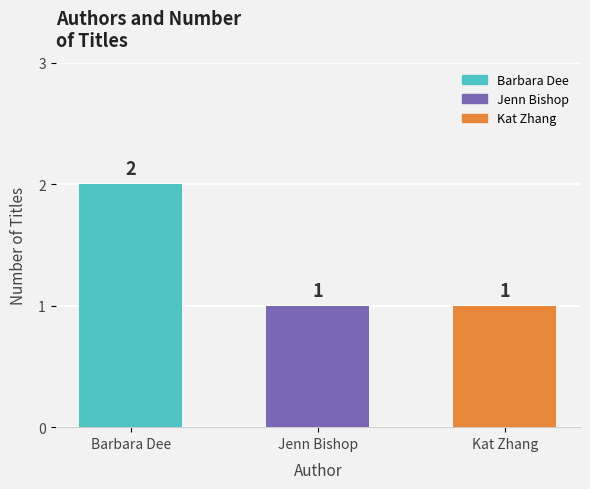

What is the label of the 3rd bar from the right?

Barbara Dee